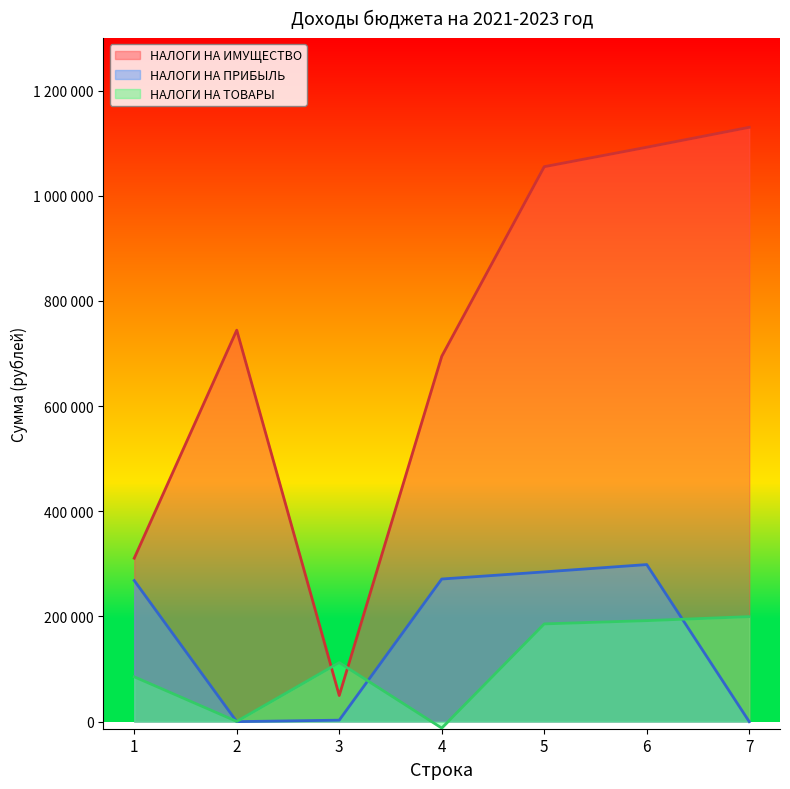

What are all the series names shown in the legend?

НАЛОГИ НА ИМУЩЕСТВО, НАЛОГИ НА ПРИБЫЛЬ, НАЛОГИ НА ТОВАРЫ